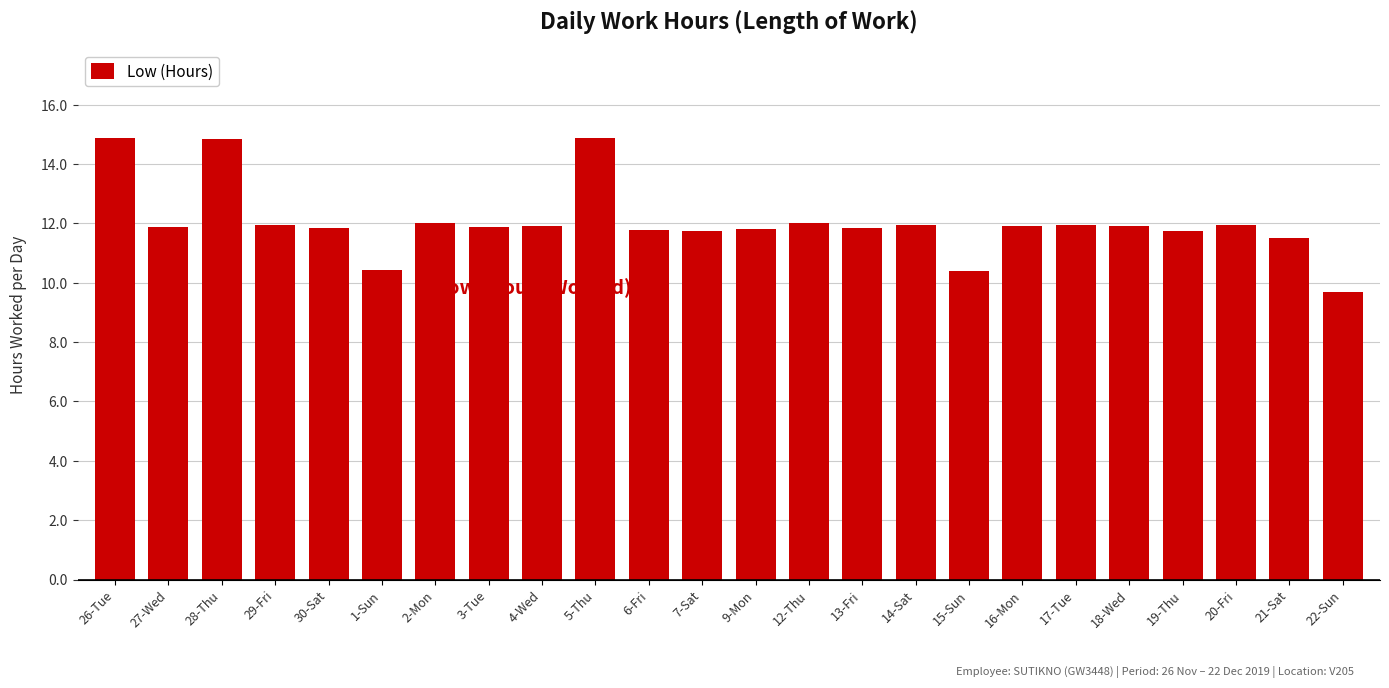

What is the approximate value at 19-Thu?

11.7